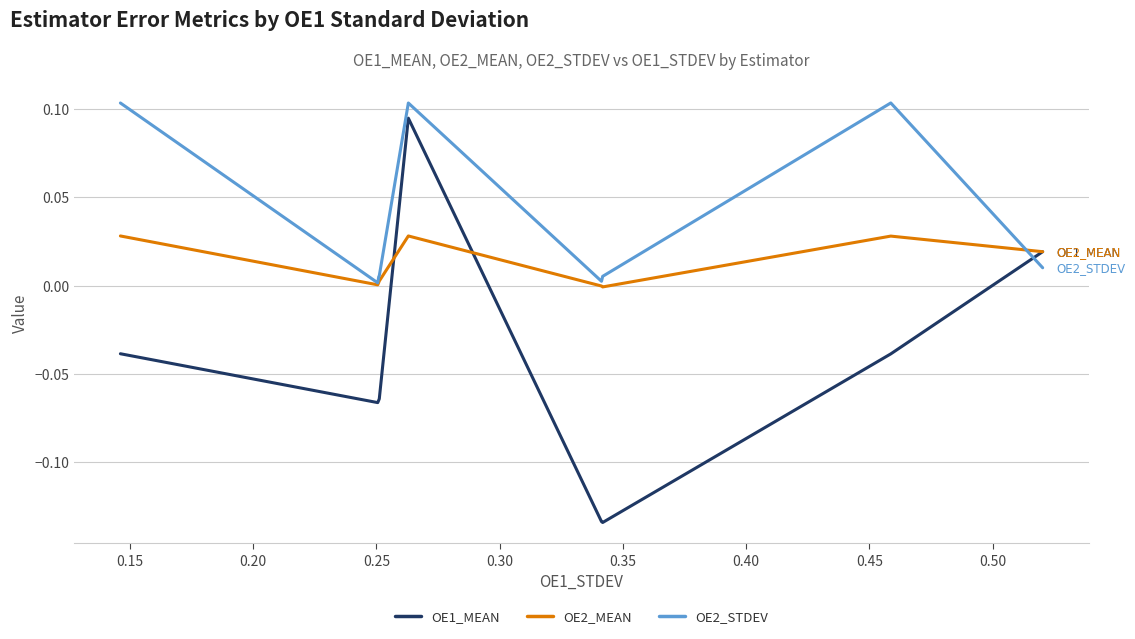

Which series has the largest range (max minus min)?

OE1_MEAN